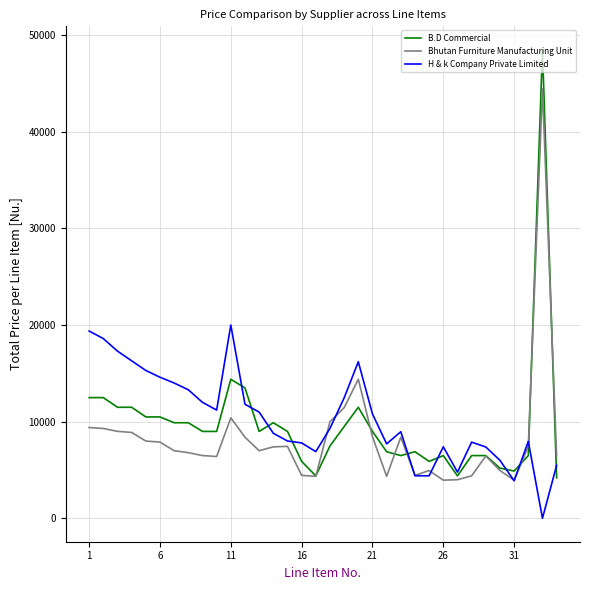

What is the lowest value of the Bhutan Furniture Manufacturing Unit series?

3944